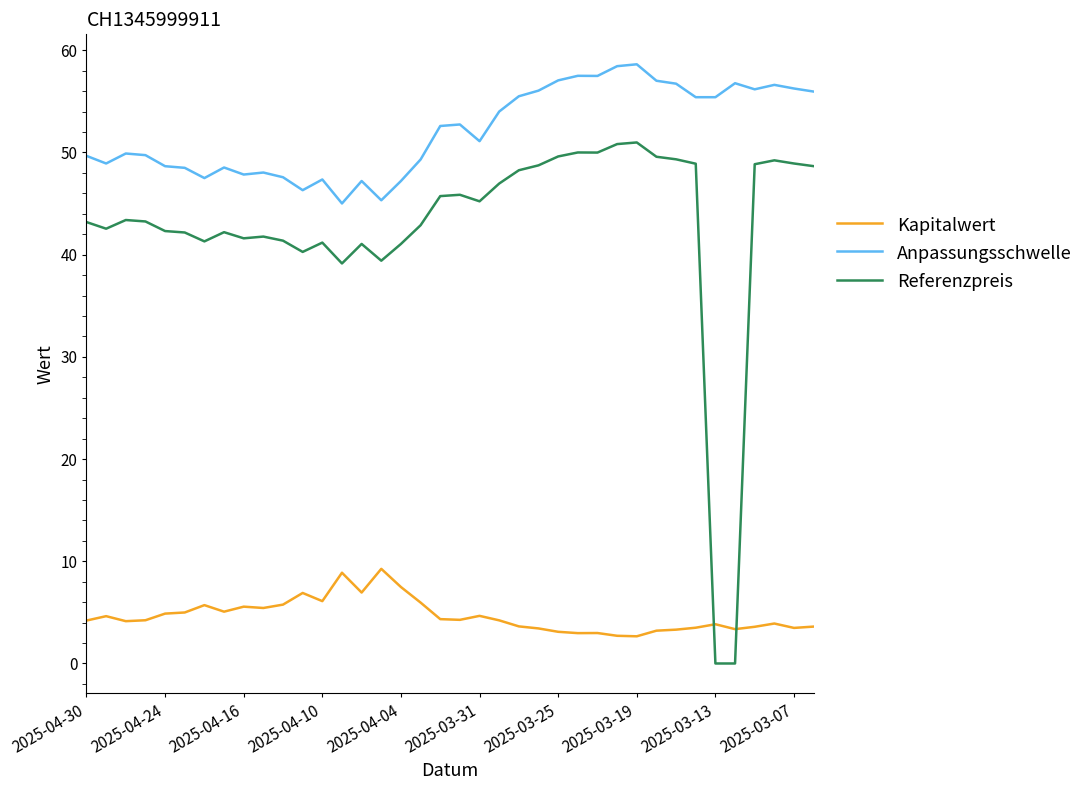

True or false: Anpassungsschwelle and Kapitalwert intersect in this chart.

False